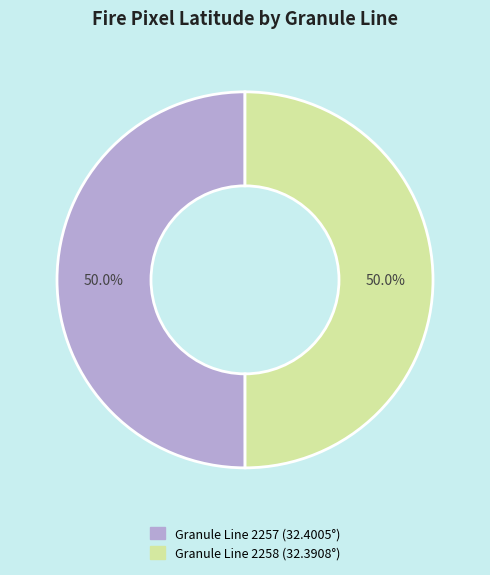

Rank the categories by value from highest to lowest.

2257, 2258